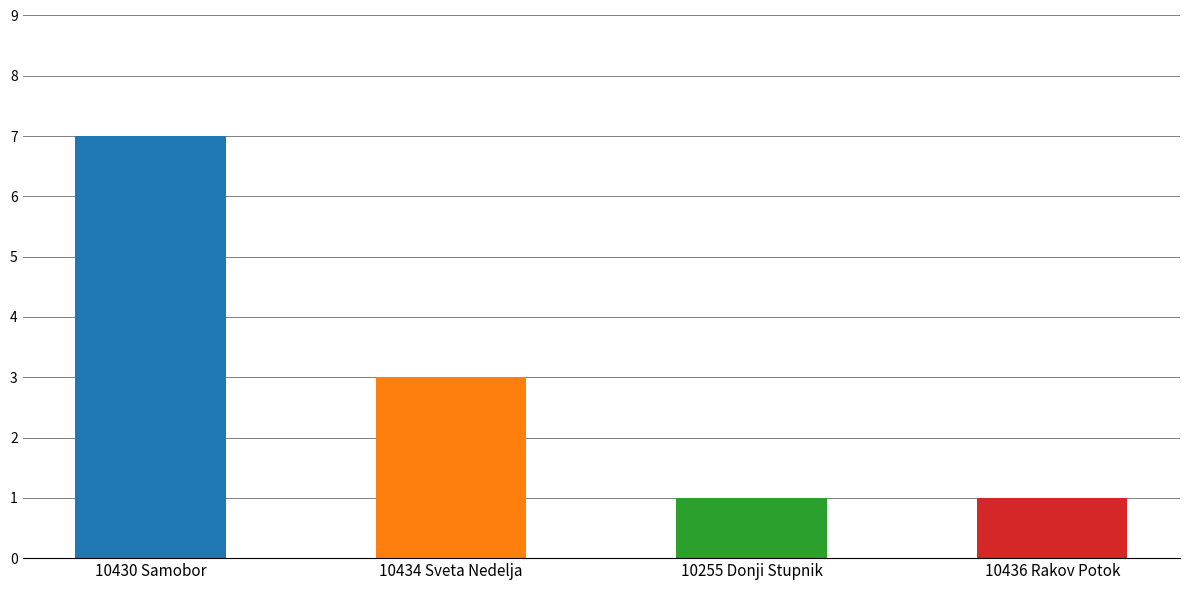

What is the label of the 4th bar from the left?

10436 Rakov Potok